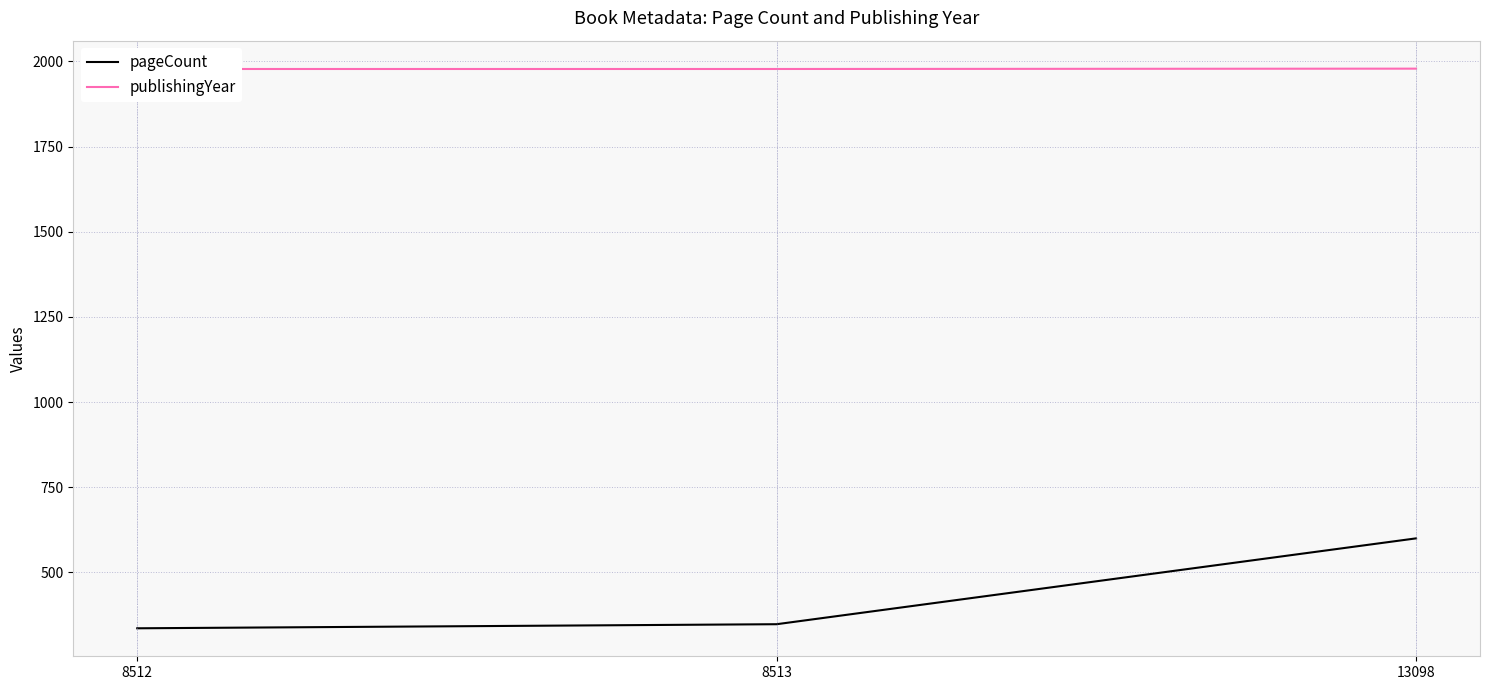

How many data points in pageCount are above 348?

1